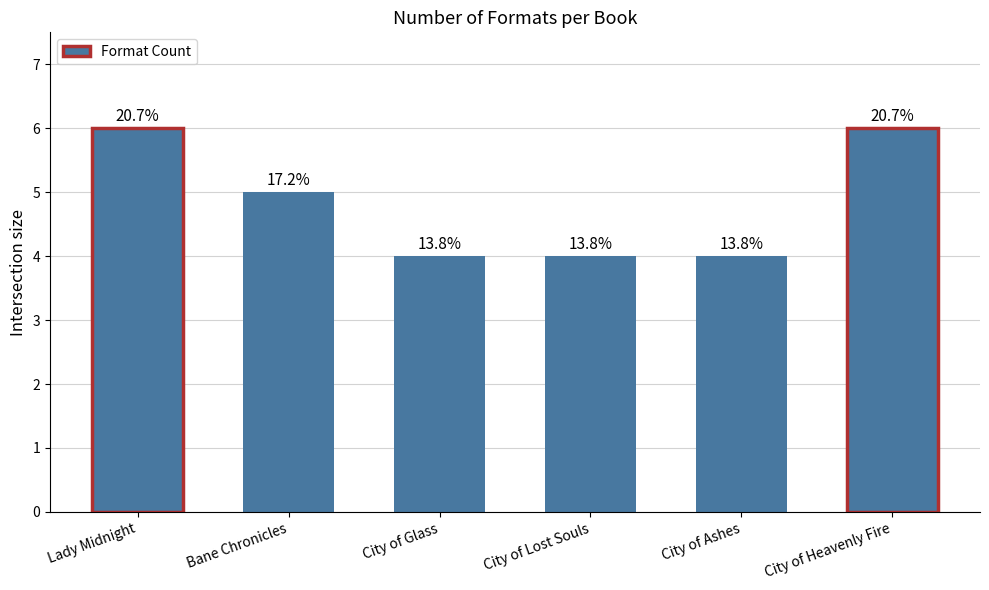

Are the bars horizontal?

No